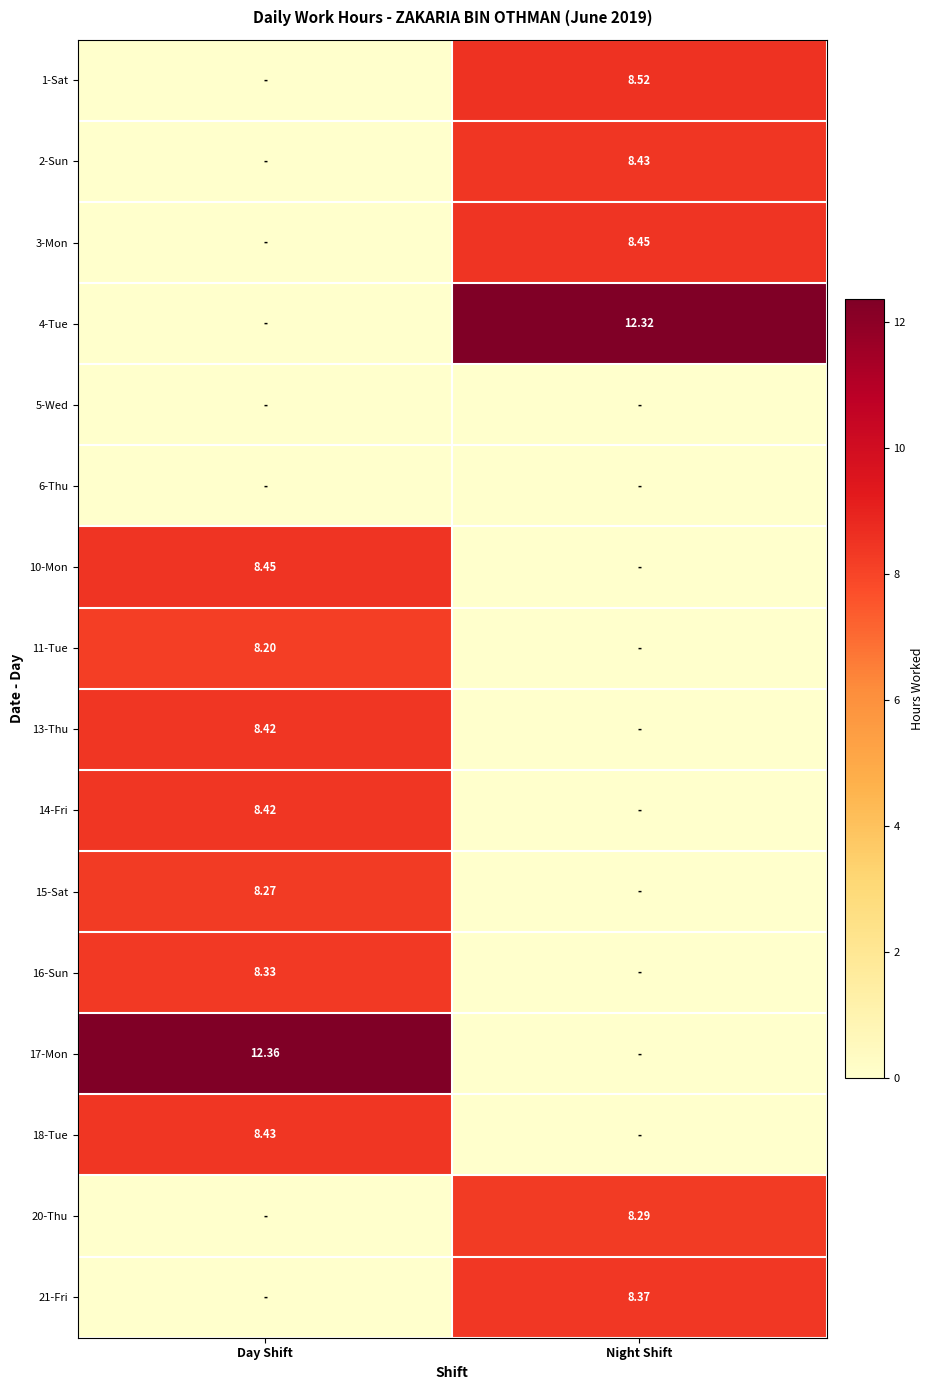

What is the sum of the 14-Fri values at Day Shift and Night Shift?

8.4